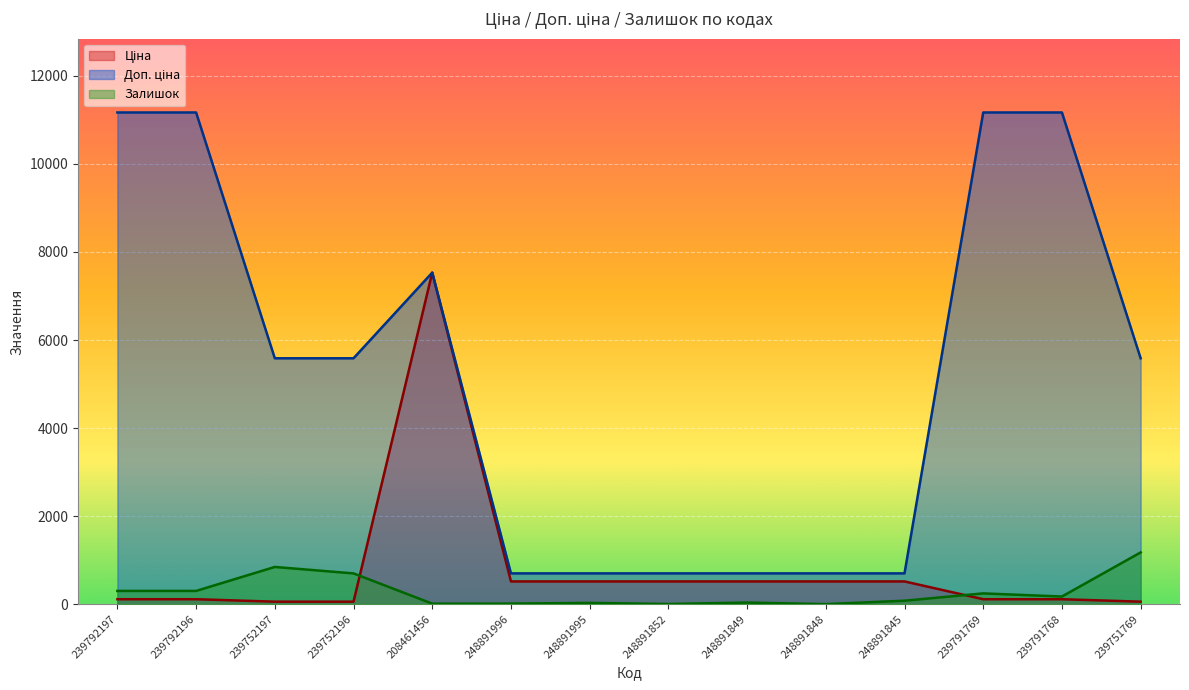

What is the difference between the second highest and minimum values in the Залишок series?

845.0